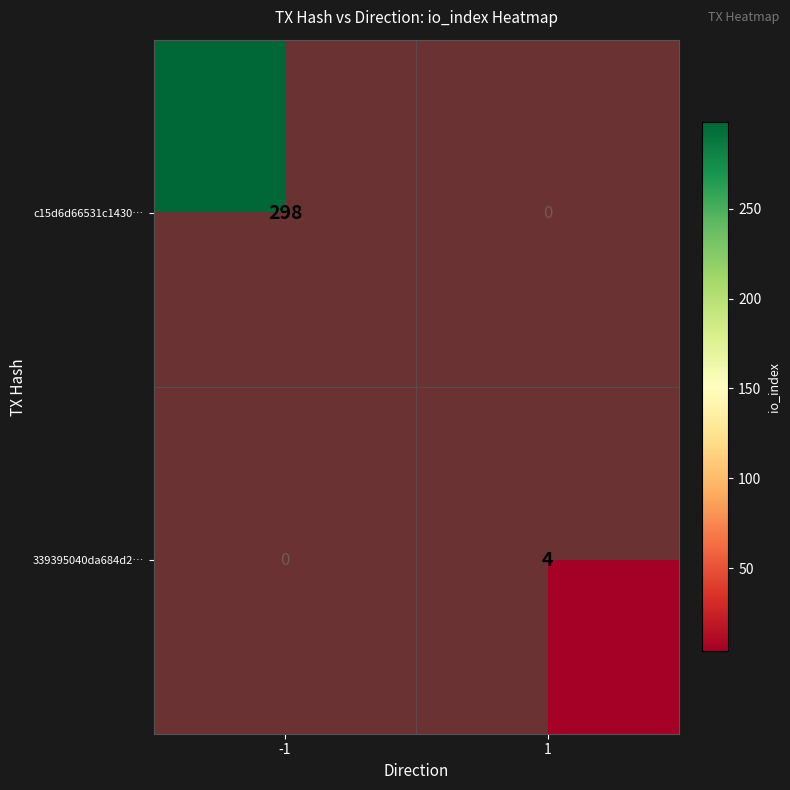

Is the value of c15d6d66531c1430… at -1 greater than the value of 339395040da684d2… at 1?

Yes